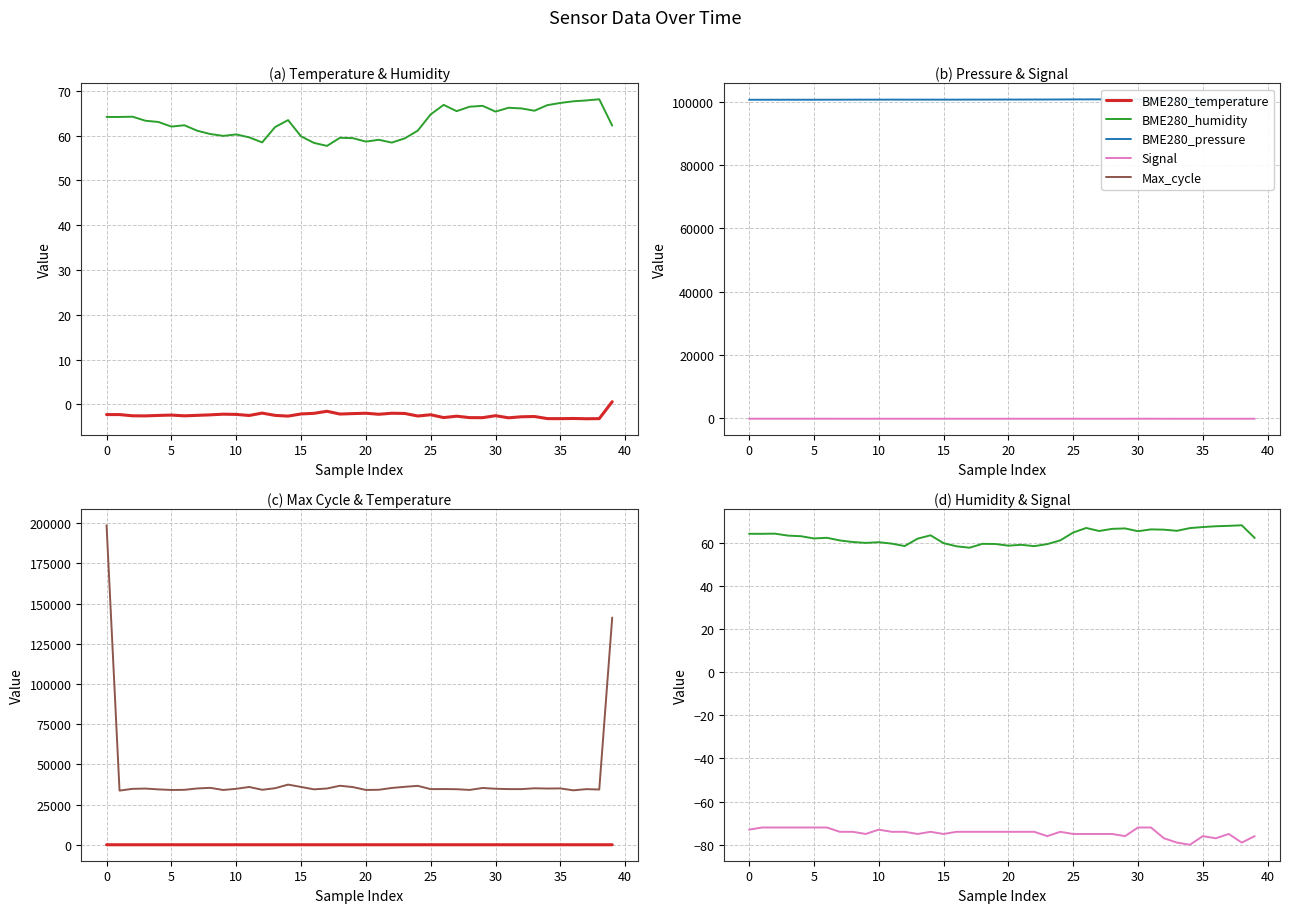

The value of Signal at 37 is -75.0. True or false?

True